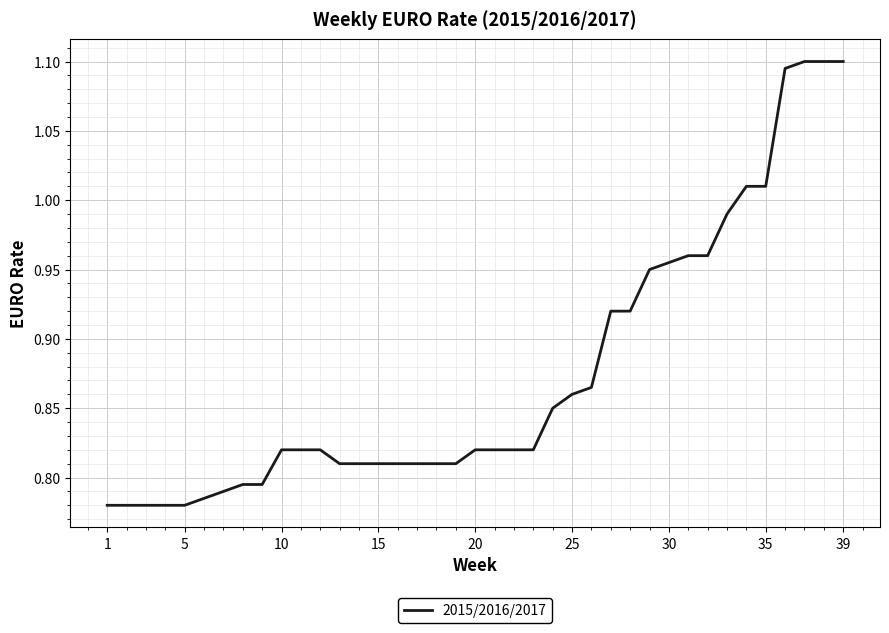

What is the difference between the maximum and minimum values?

0.3